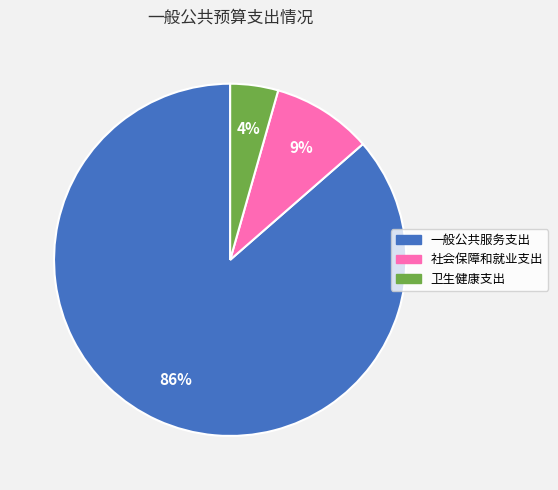

Do 卫生健康支出 and 社会保障和就业支出 together represent more than half of the pie?

No